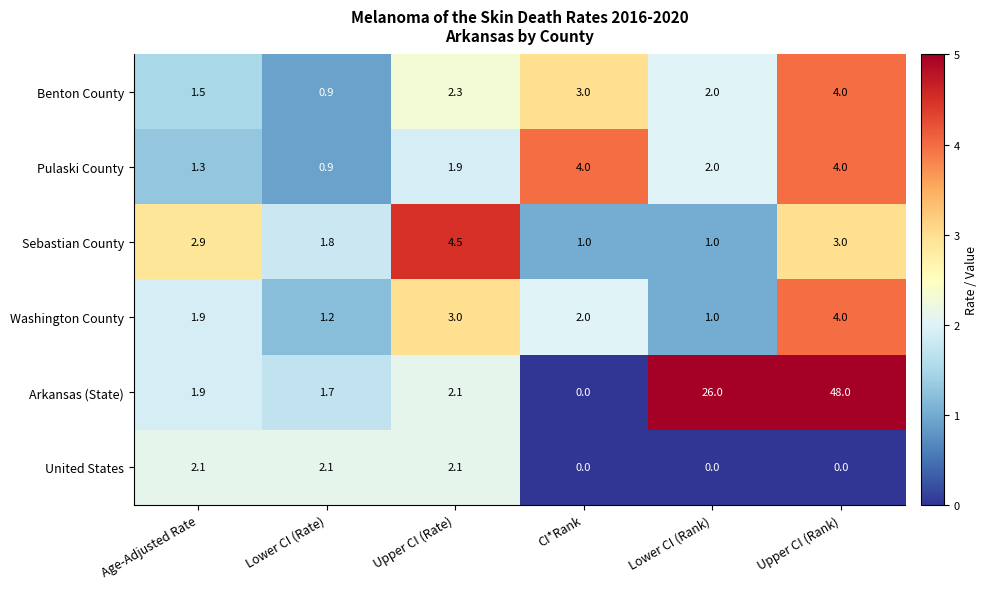

At which category is the sum across all series the highest?

Upper CI (Rank)